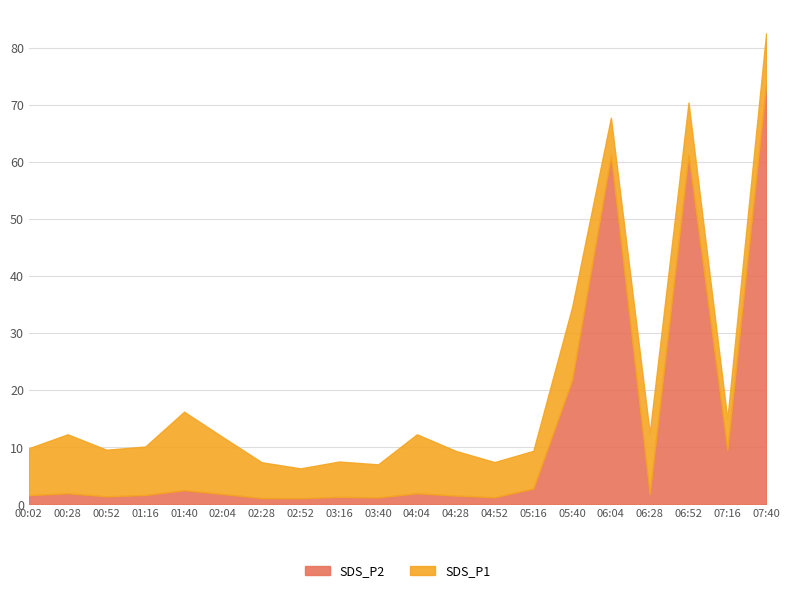

What is the difference between the maximum and minimum values in the SDS_P1 series?

76.3